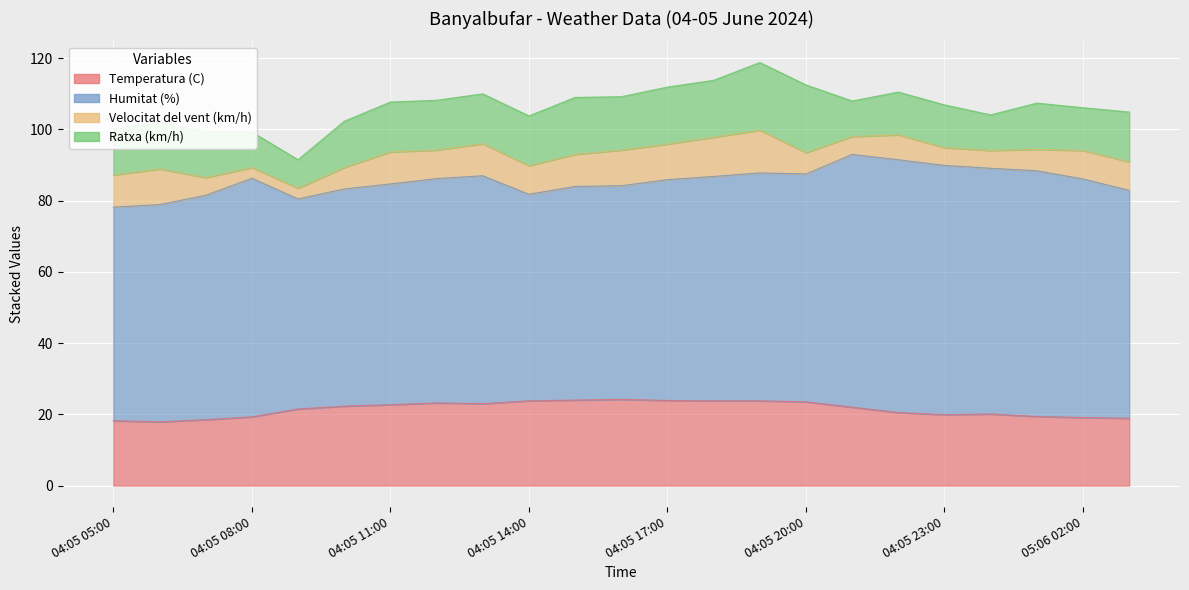

Is it true that Ratxa (km/h) equals 20.7 at 05:06 01:00?

False